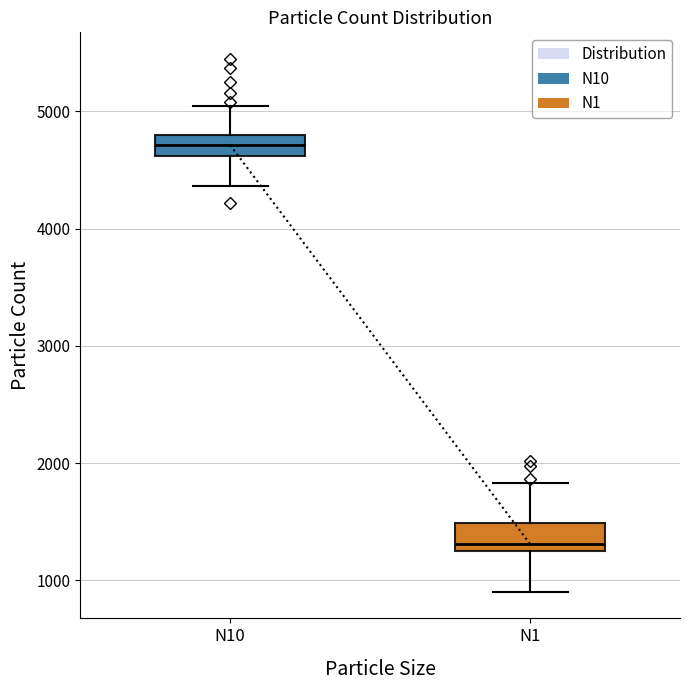

Reading left to right, transcribe this box plot: for each box, give where its median line is, the range the box spans, and where its two whiskers end, as read against the y-axis. The values are not printed on the chart, so give them approximately, as read against the axis.

N10: median 4700, box 4600 to 4800, whiskers 4400 to 5100
N1: median 1300, box 1200 to 1500, whiskers 900 to 1800